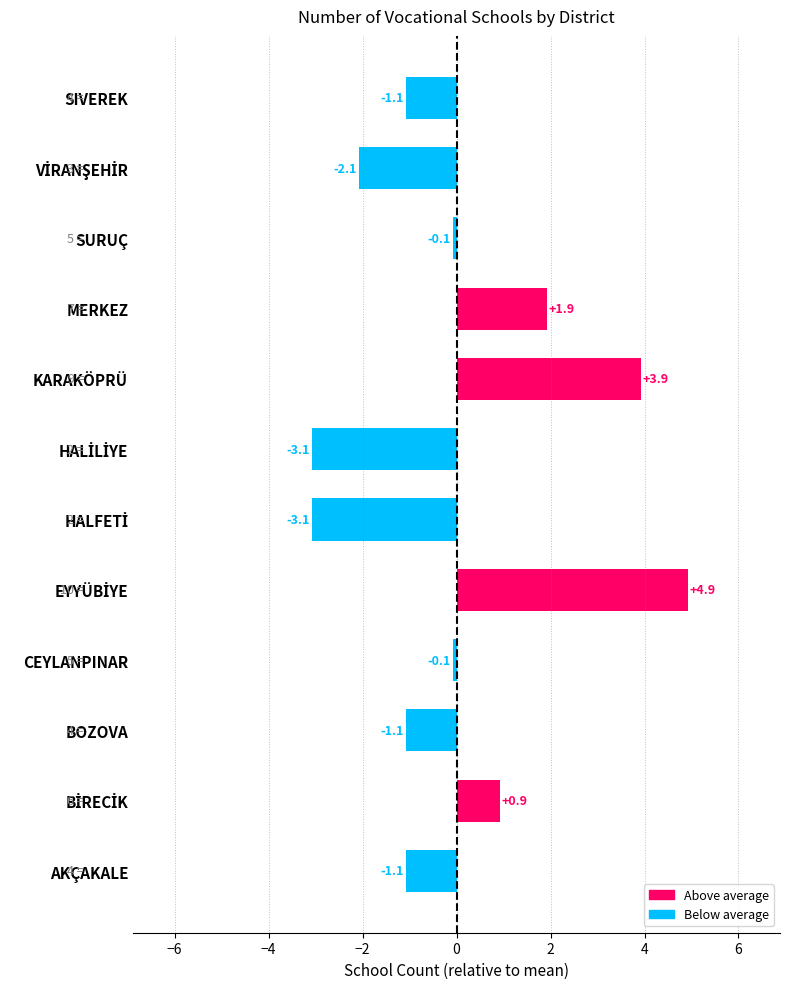

Does the chart contain stacked bars?

No